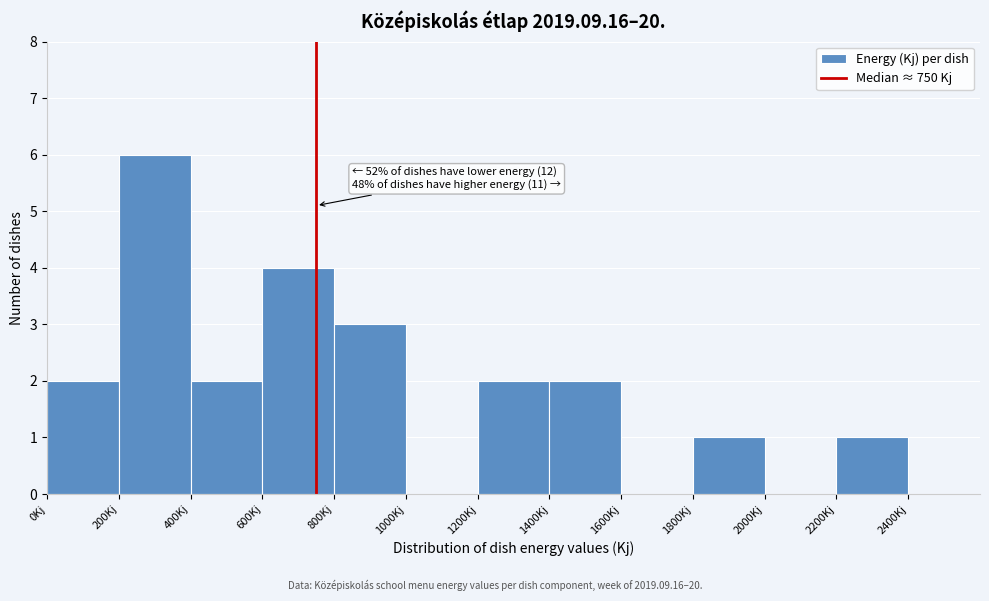

Which range on the x-axis has the tallest bar?

200 to 400